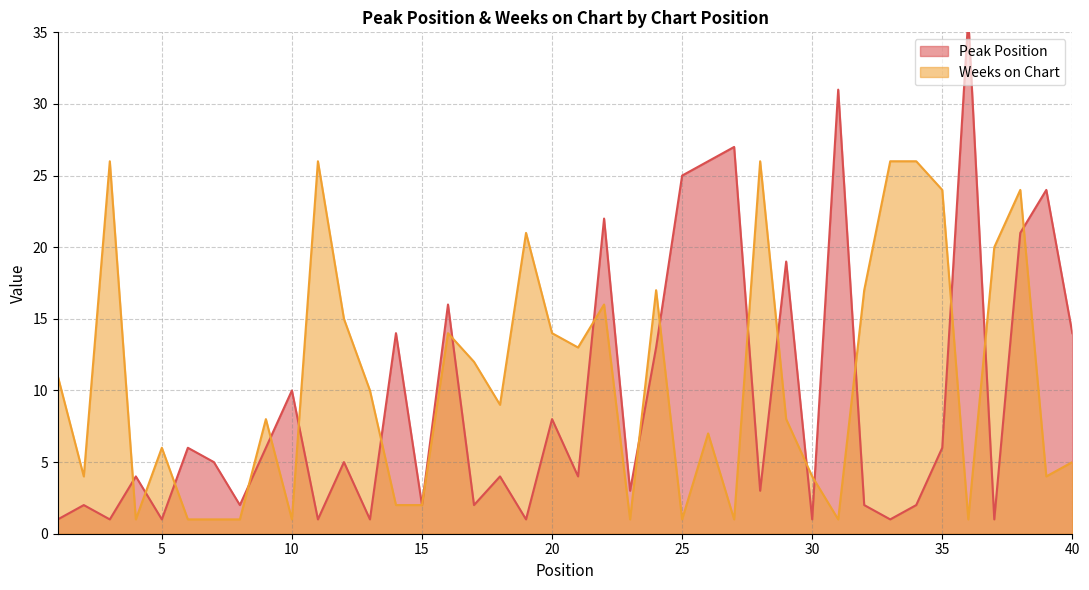

At which label does Peak Position first exceed 5?

6